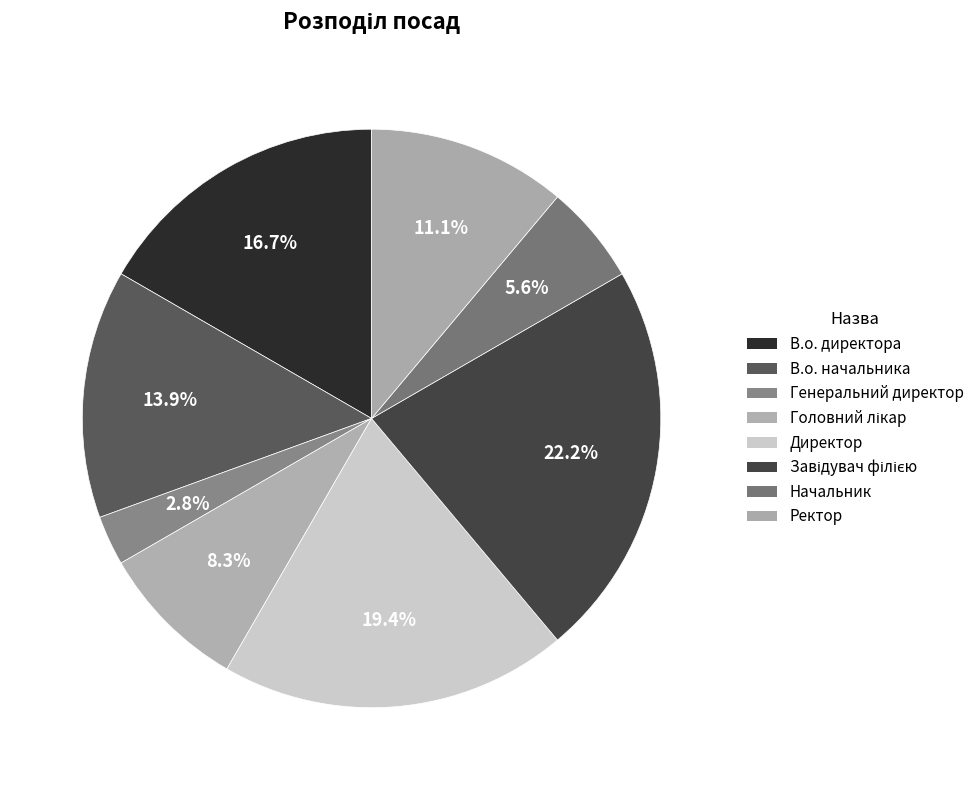

Count the number of slices in the pie.

8